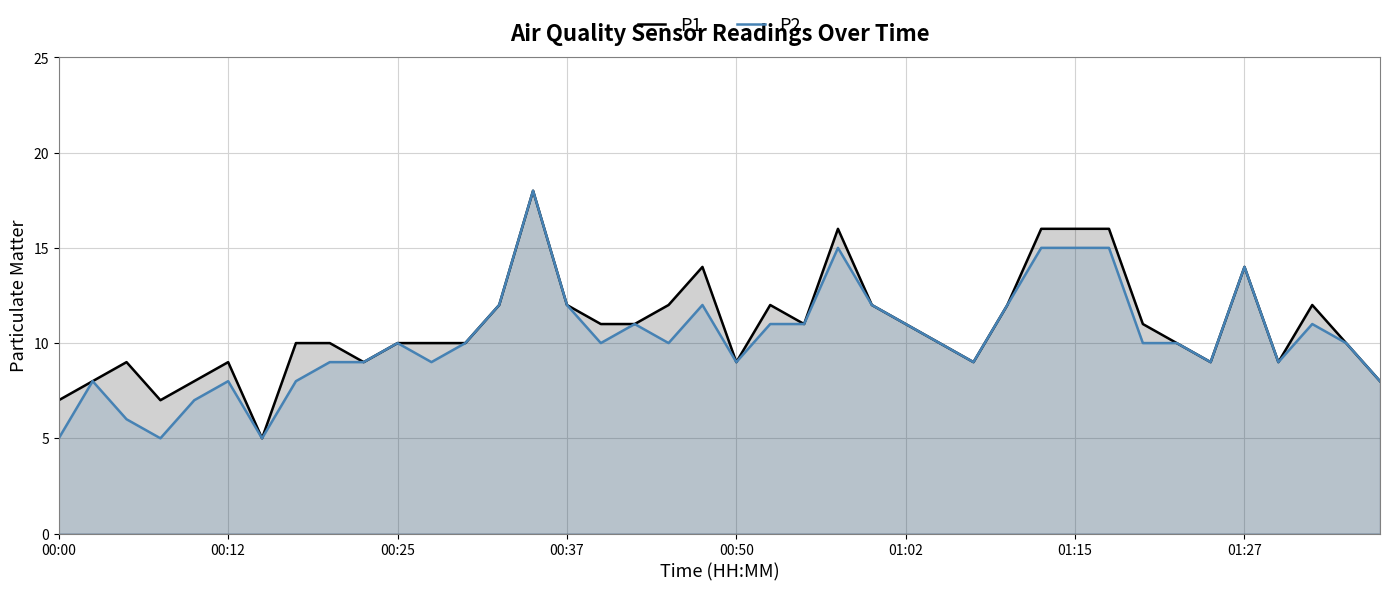

What is the spread (max minus min) of values at 21?

1